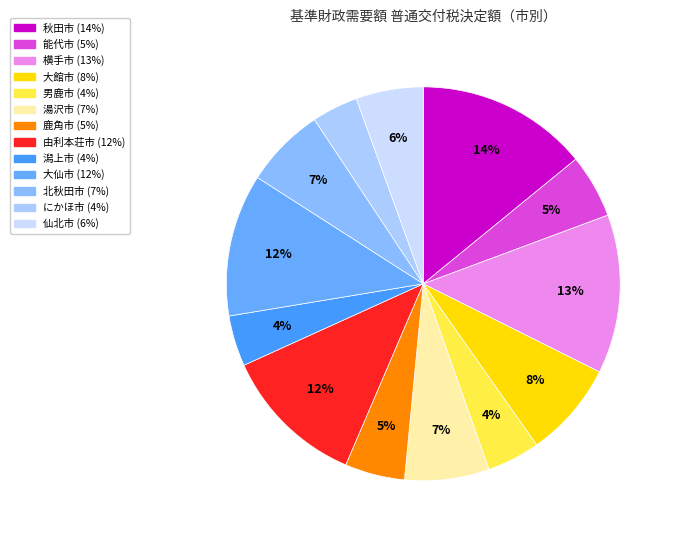

The 能代市 slice represents 1% of the pie. True or false?

False